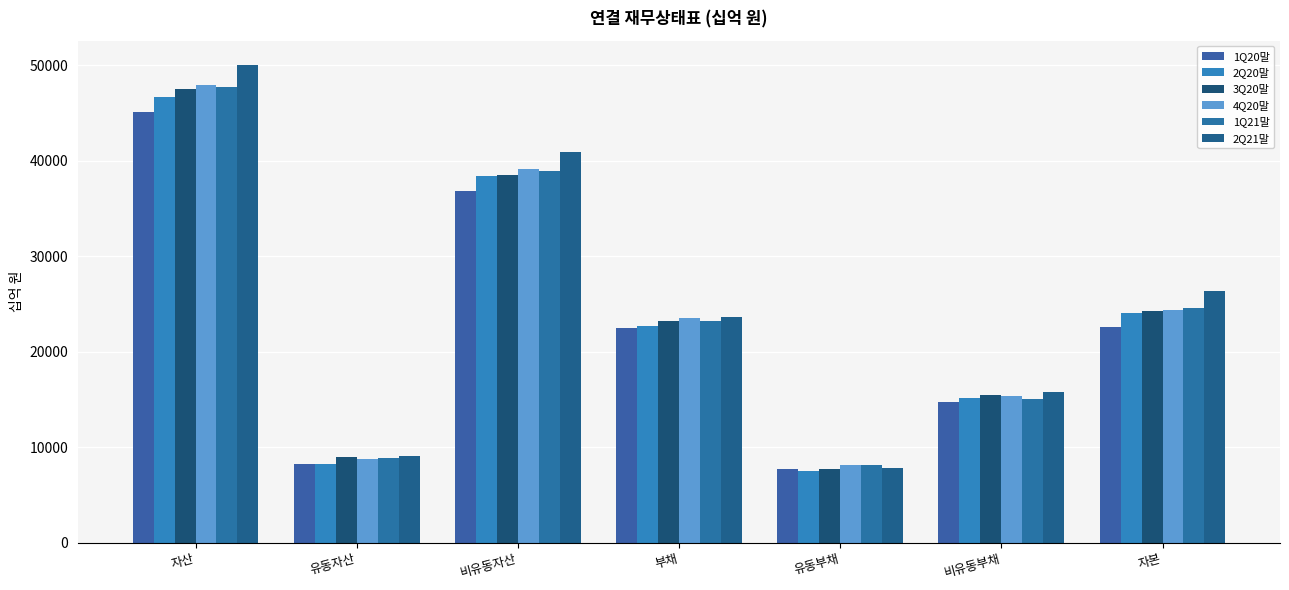

Which category has the highest value across all series?

자산